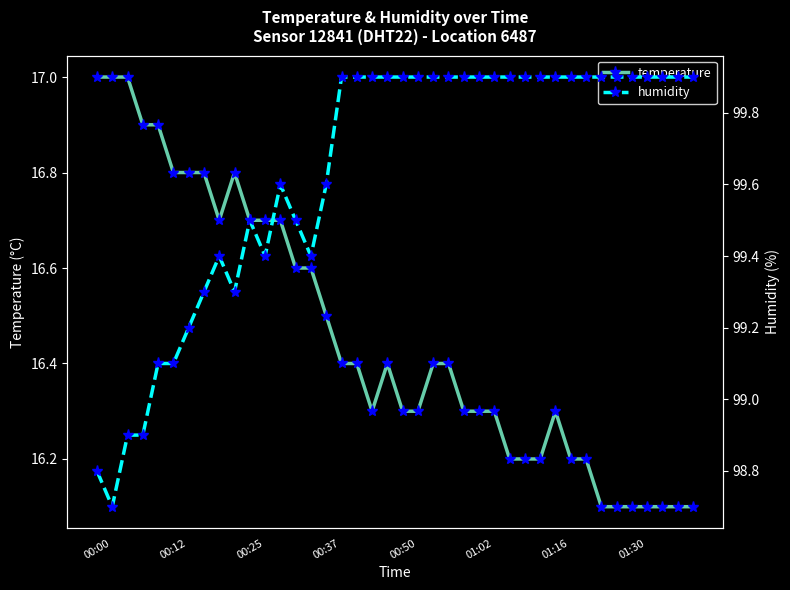

Reading right to left, list all the values displayed in this chart.

temperature: 16.1	16.1	16.1	16.1	16.1	16.1	16.1	16.2	16.2	16.3	16.2	16.2	16.2	16.3	16.3	16.3	16.4	16.4	16.3	16.3	16.4	16.3	16.4	16.4	16.5	16.6	16.6	16.7	16.7	16.7	16.8	16.7	16.8	16.8	16.8	16.9	16.9	17.0	17.0	17.0
humidity: 99.9	99.9	99.9	99.9	99.9	99.9	99.9	99.9	99.9	99.9	99.9	99.9	99.9	99.9	99.9	99.9	99.9	99.9	99.9	99.9	99.9	99.9	99.9	99.9	99.6	99.4	99.5	99.6	99.4	99.5	99.3	99.4	99.3	99.2	99.1	99.1	98.9	98.9	98.7	98.8